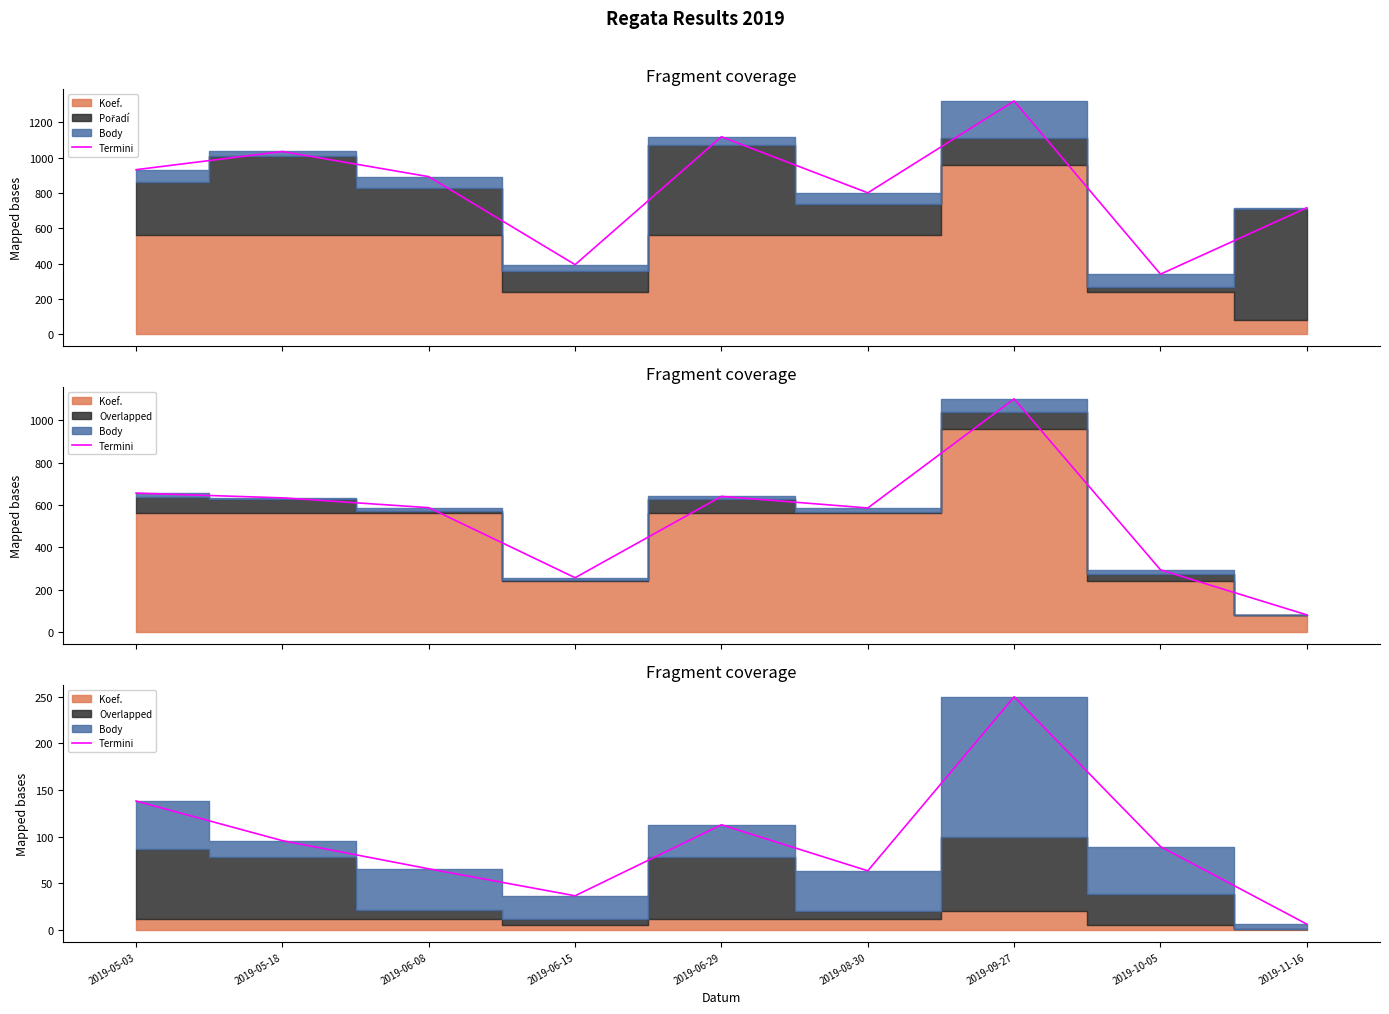

List the labels in order of value, smallest first.

2019-11-16, 2019-06-15, 2019-08-30, 2019-06-08, 2019-10-05, 2019-05-18, 2019-06-29, 2019-05-03, 2019-09-27